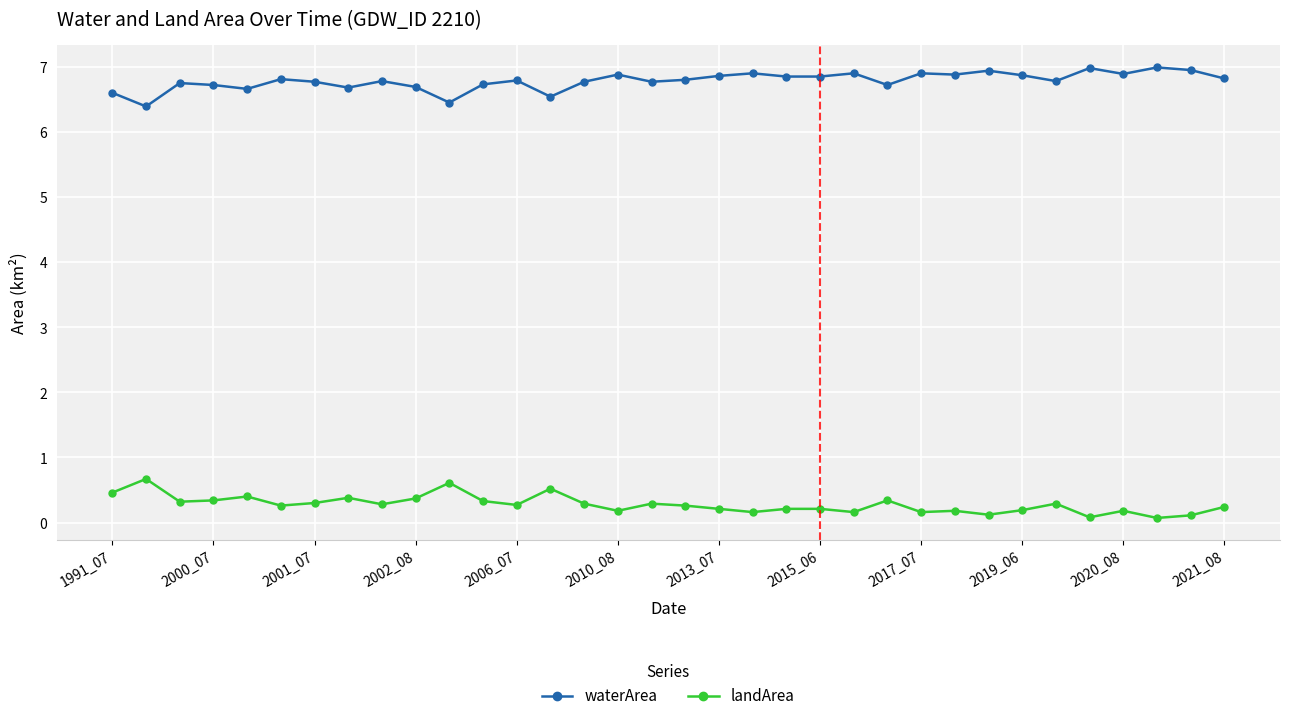

True or false: landArea has more than 0 points higher than both neighbors.

True